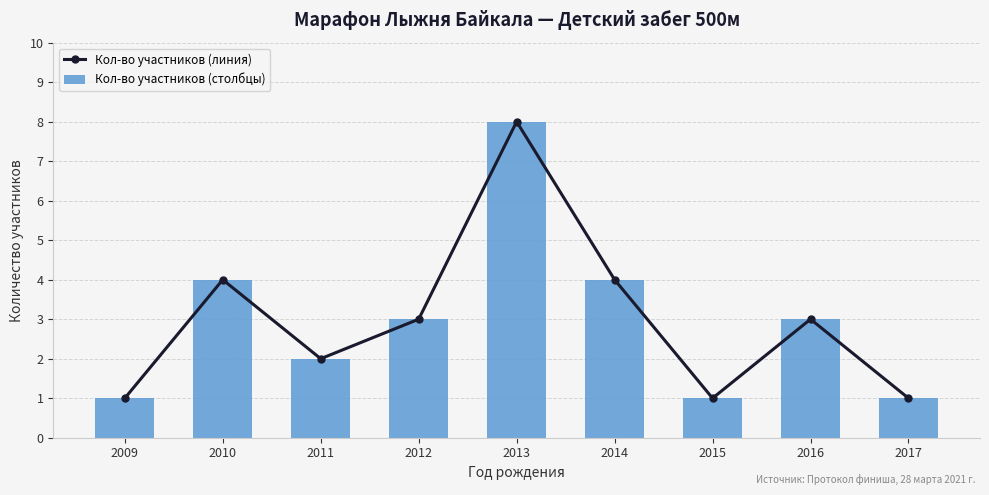

How many Кол-во участников (линия) values are between 1 and 4?

8